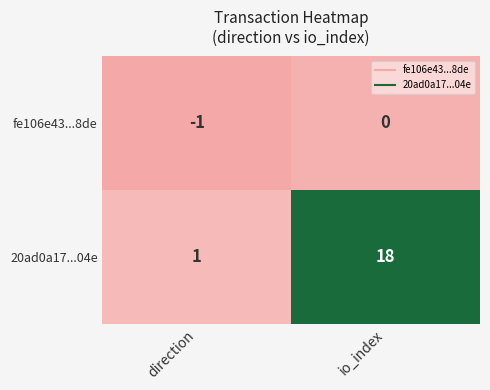

Reading left to right, what are all the values shown in this chart?

fe106e43...8de: -1	0
20ad0a17...04e: 1	18